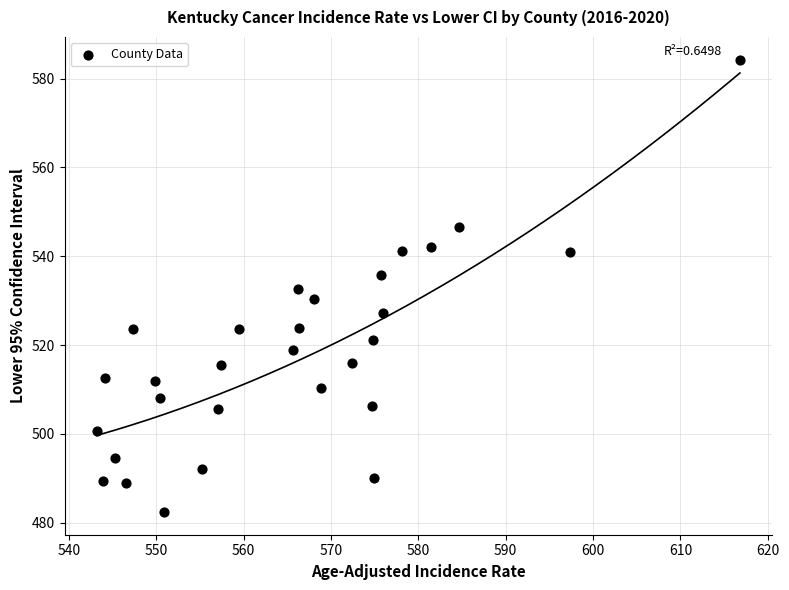

What is the range of X values (max minus min)?

73.6